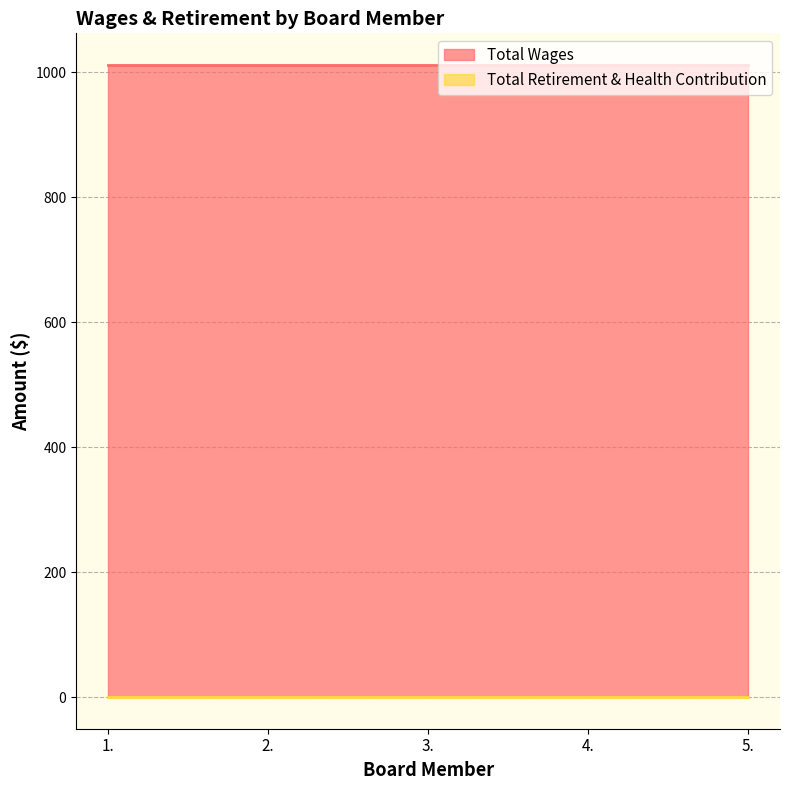

What is the average value of the Total Wages series?

1012